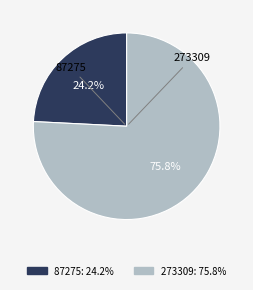

Rank the categories by value from lowest to highest.

87275, 273309